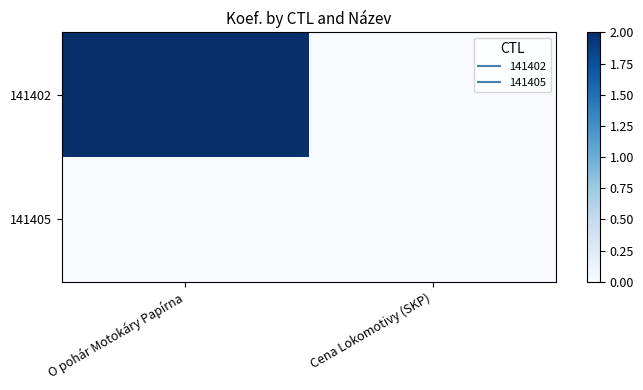

Rank the series at Cena Lokomotivy (SKP) from lowest to highest value.

141402, 141405